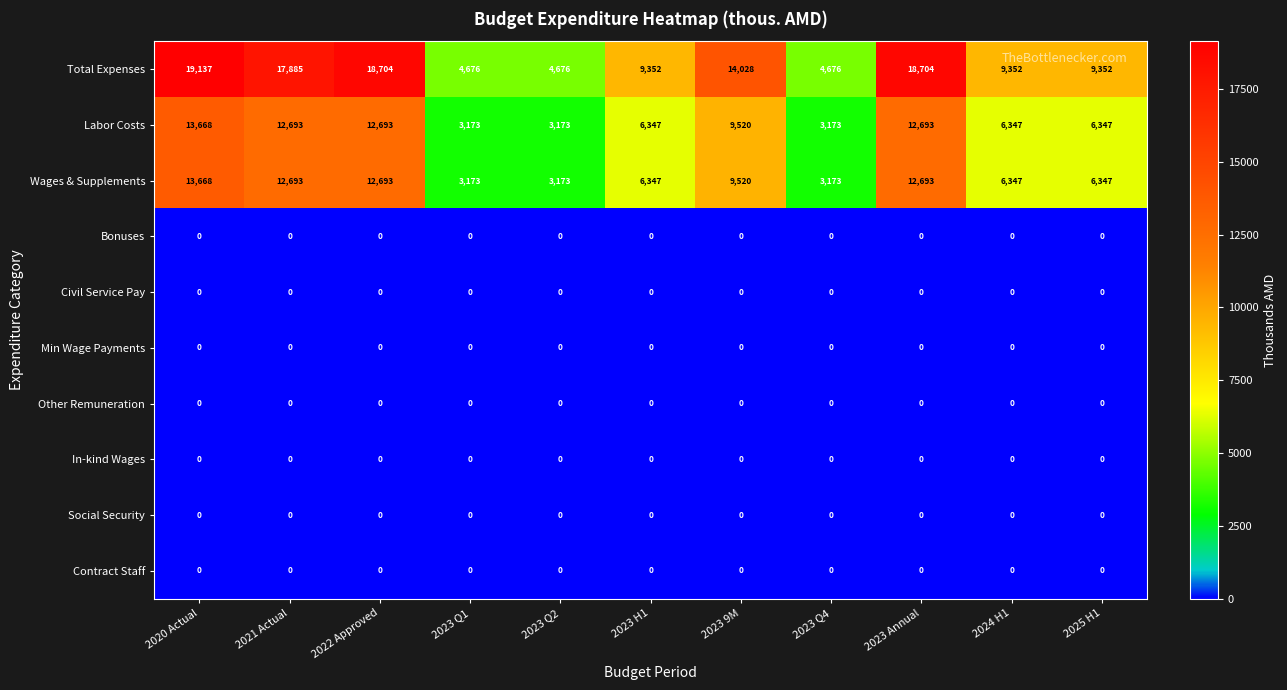

What is the maximum value shown in the chart?

19137